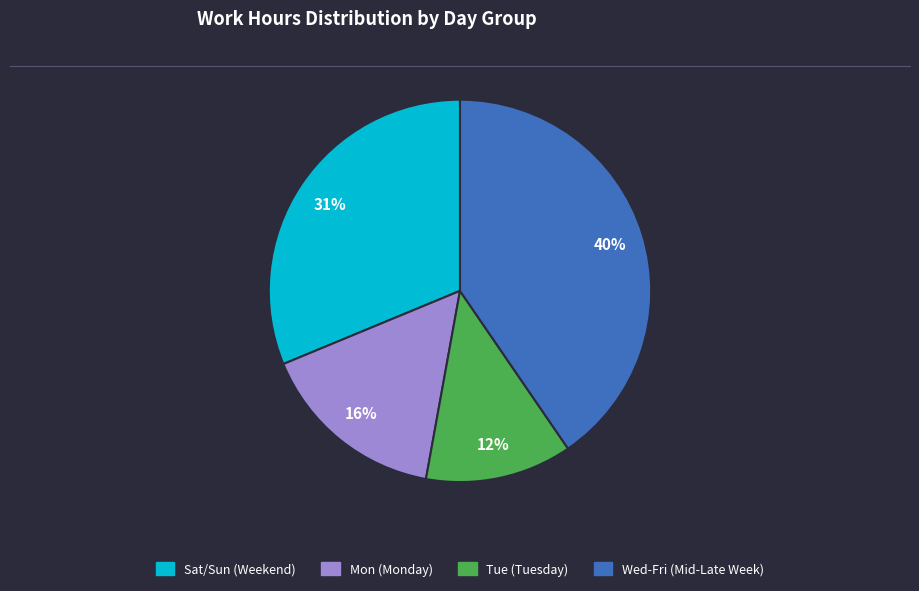

Is there a majority slice in this chart?

No